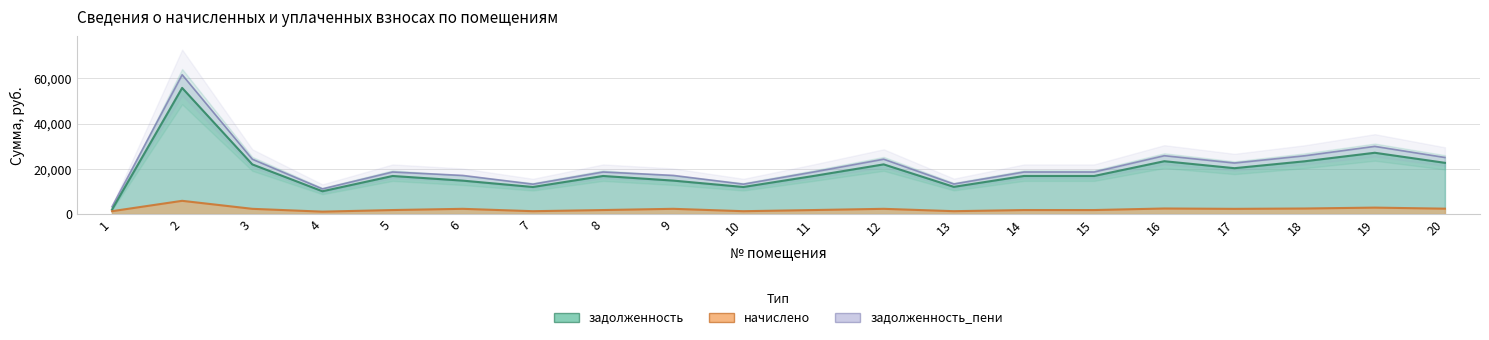

Reading left to right, what are all the values shown in this chart?

задолженность: 1954.2	55775.0	21959.2	10070.0	16826.8	14769.1	11954.2	16826.8	14782.4	11954.2	16826.8	21959.2	12019.1	16826.8	16826.8	23356.0	20274.7	23323.6	27091.7	22641.4
начислено: 1252.0	5841.2	2299.7	1054.6	1762.3	2299.7	1252.0	1762.3	2303.2	1252.0	1762.3	2299.7	1258.7	1762.3	1762.3	2446.0	2289.5	2442.7	2837.3	2371.2
задолженность_пени: 3206.1	61616.3	24258.9	11124.7	18589.0	17068.8	13206.1	18589.0	17085.5	13206.1	18589.0	24258.9	13277.8	18589.0	18589.0	25802.0	22564.3	25766.2	29929.0	25012.6